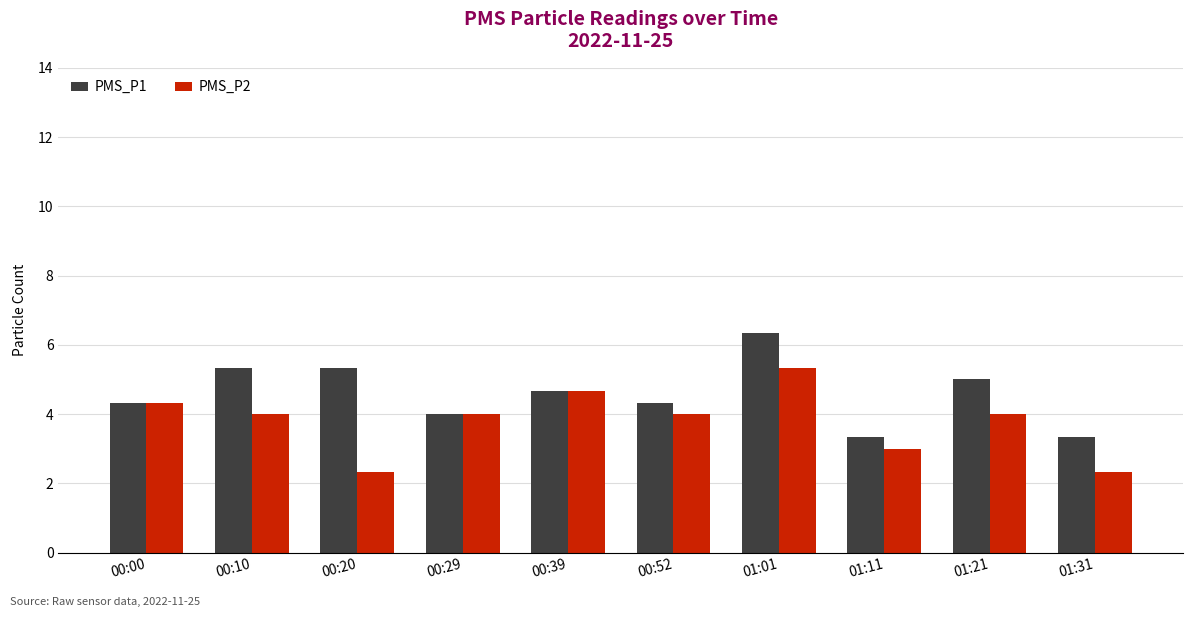

How many groups of bars are there?

10